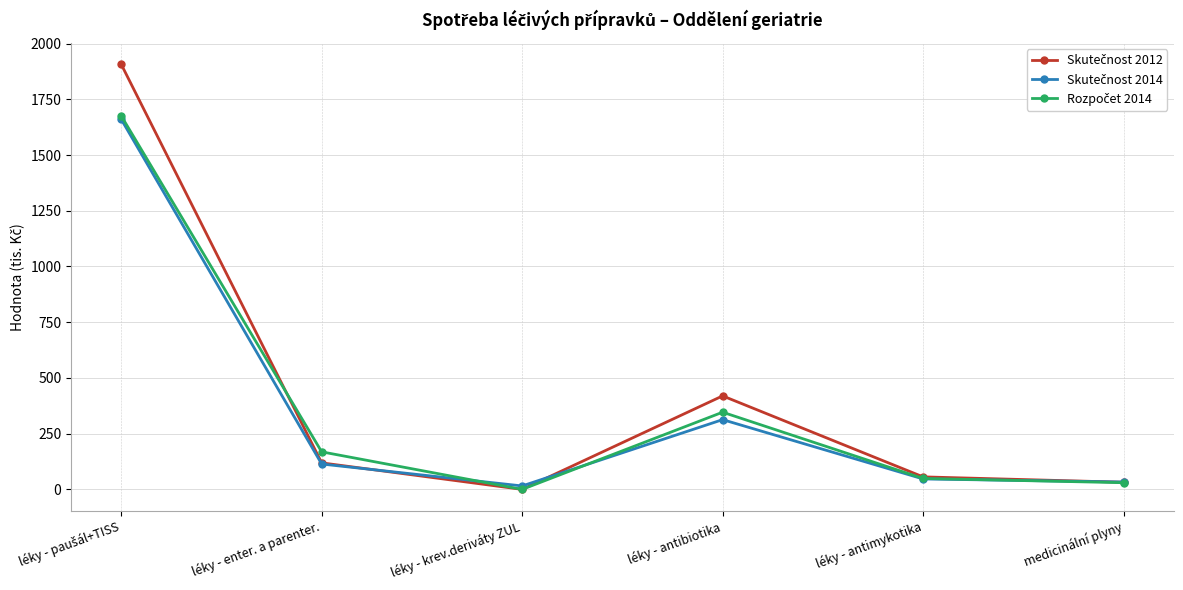

What is the label of the 4th point from the left?

léky - antibiotika